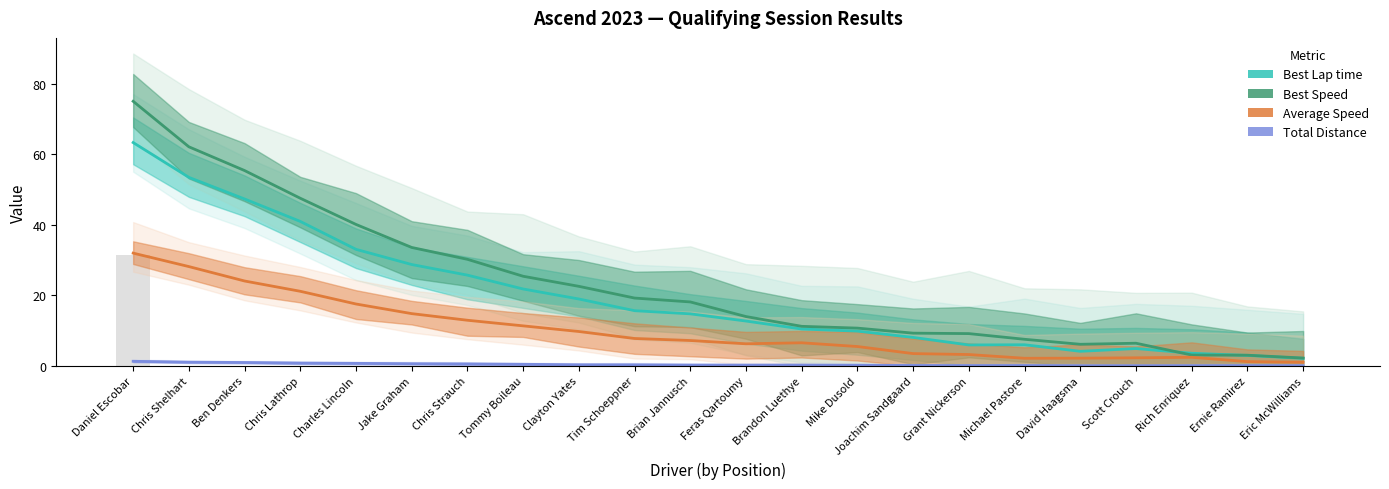

What are all the series names shown in the legend?

Best Lap time, Best Speed, Average Speed, Total Distance